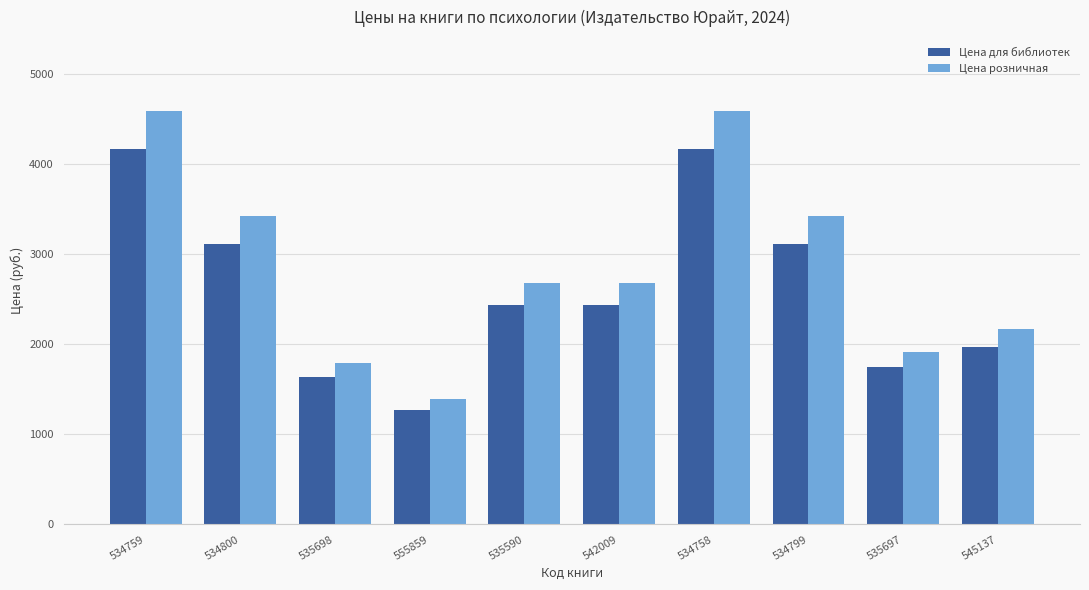

Which label corresponds to the smallest value in the chart?

555859